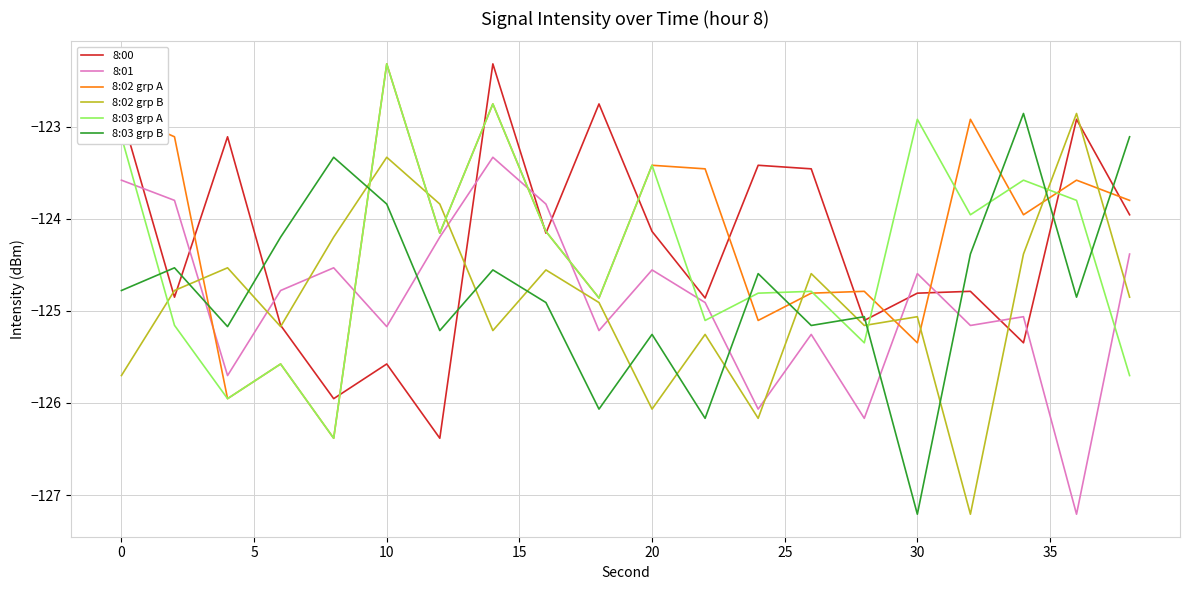

Which series ends up on top after the final intersection of 8:02 grp A and 8:03 grp B?

8:03 grp B